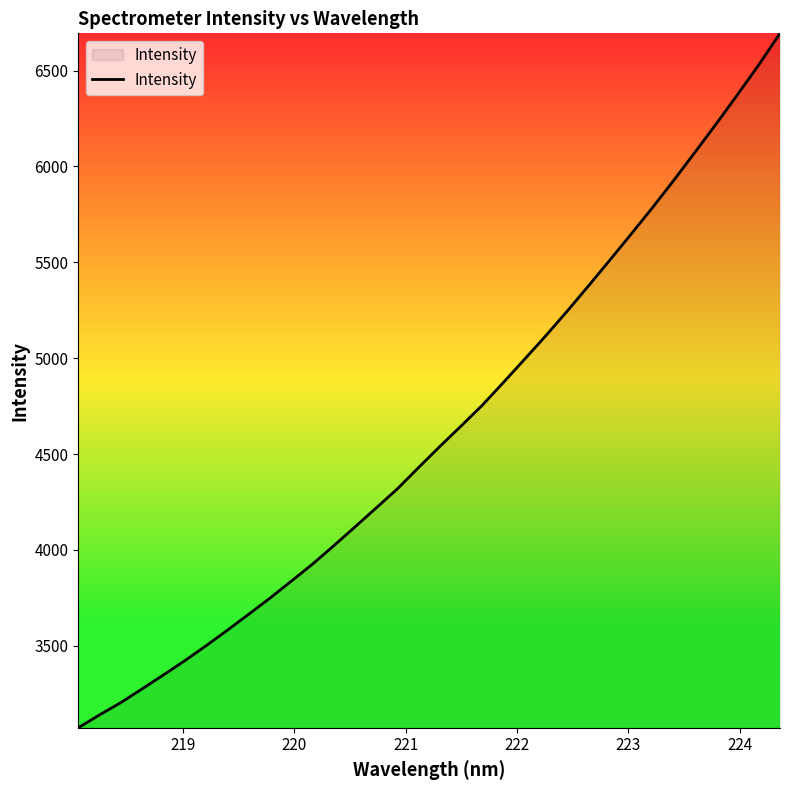

What is the difference between the second highest and minimum values?

3456.8